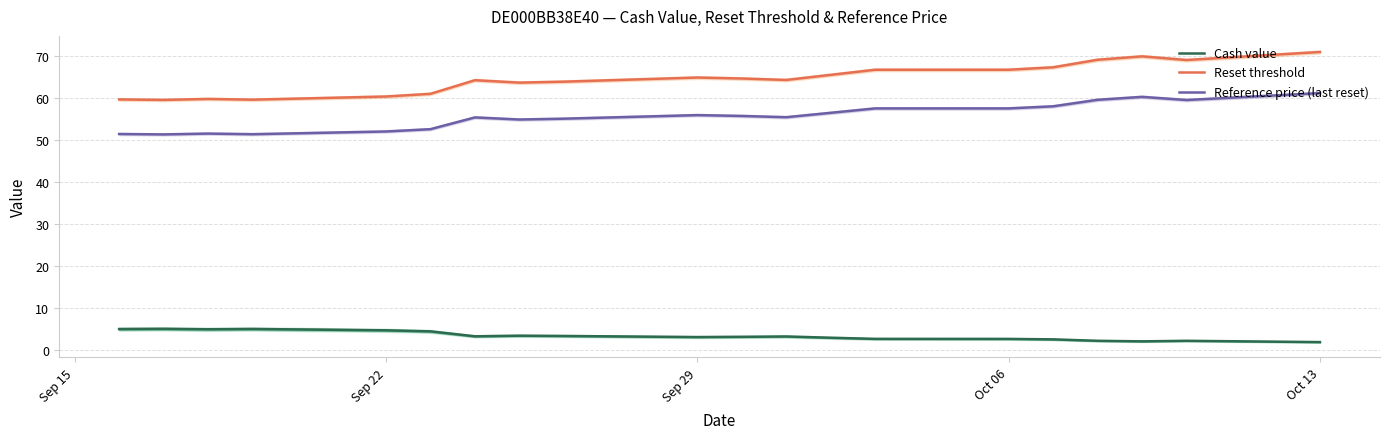

Is it true that Reset threshold equals 65.0 at Sep 29?

True